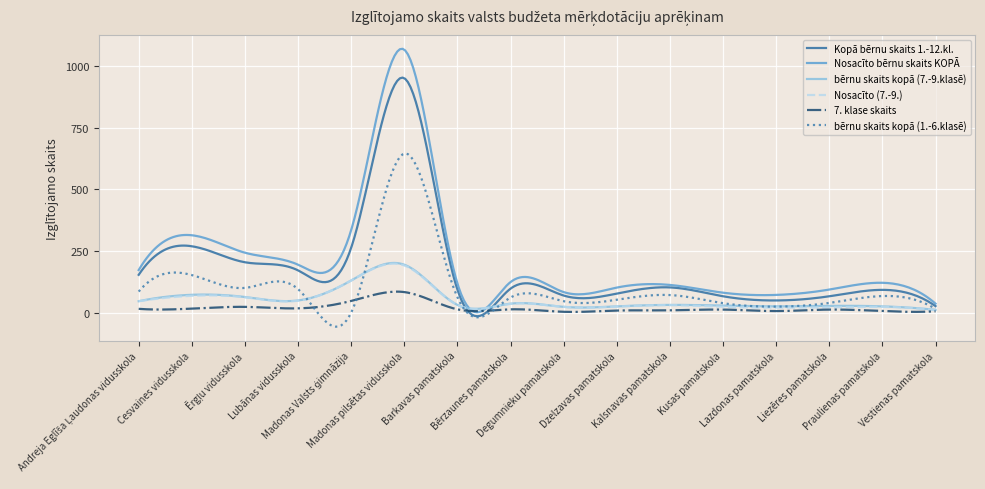

What is the highest value of the bērnu skaits kopā (7.-9.klasē) series?

201.3